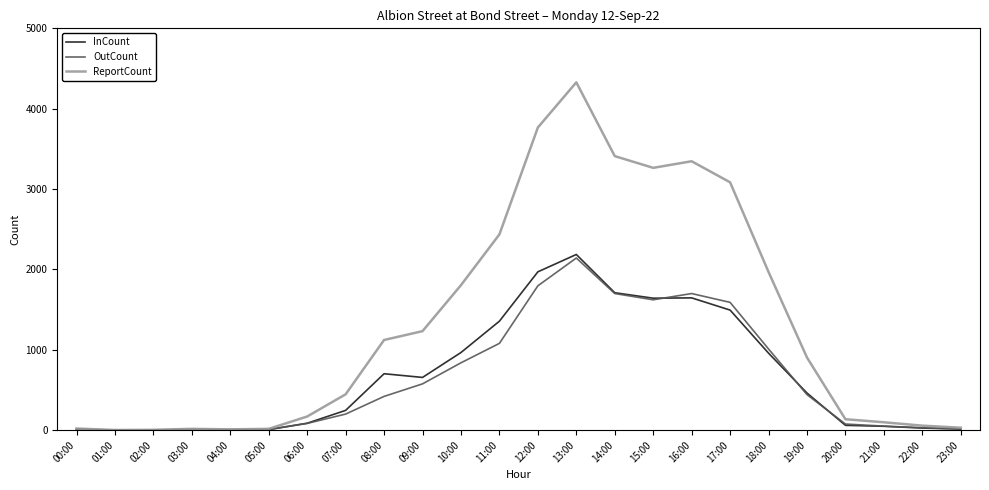

The value of InCount at 10:00 is 244. True or false?

False